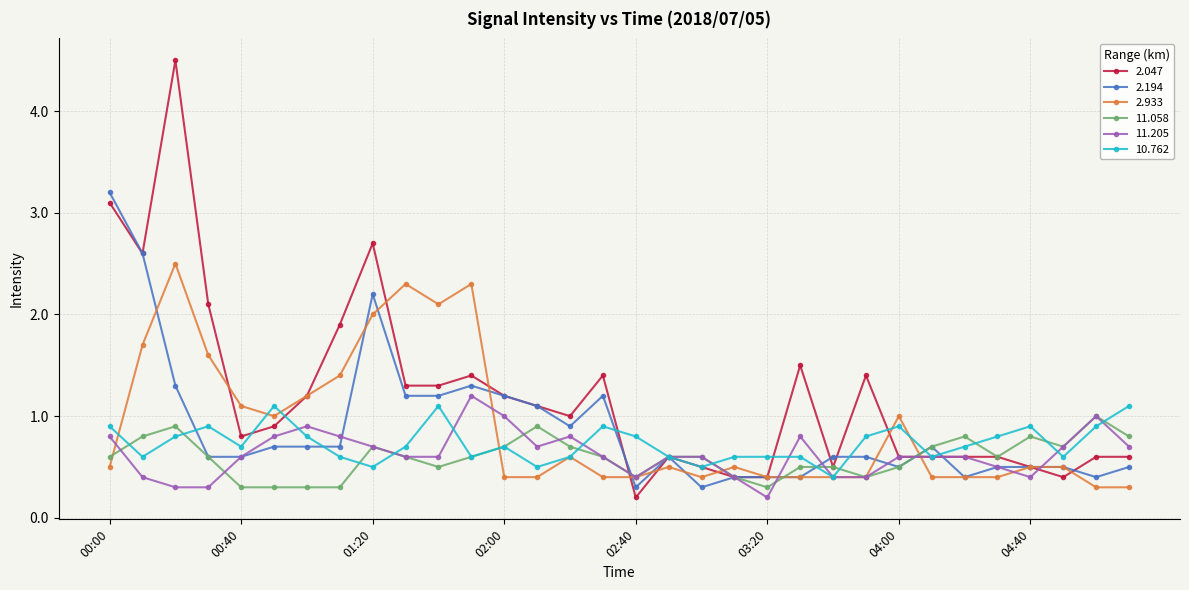

What is the value of the 2.047 point at the 9th from the left?

2.7